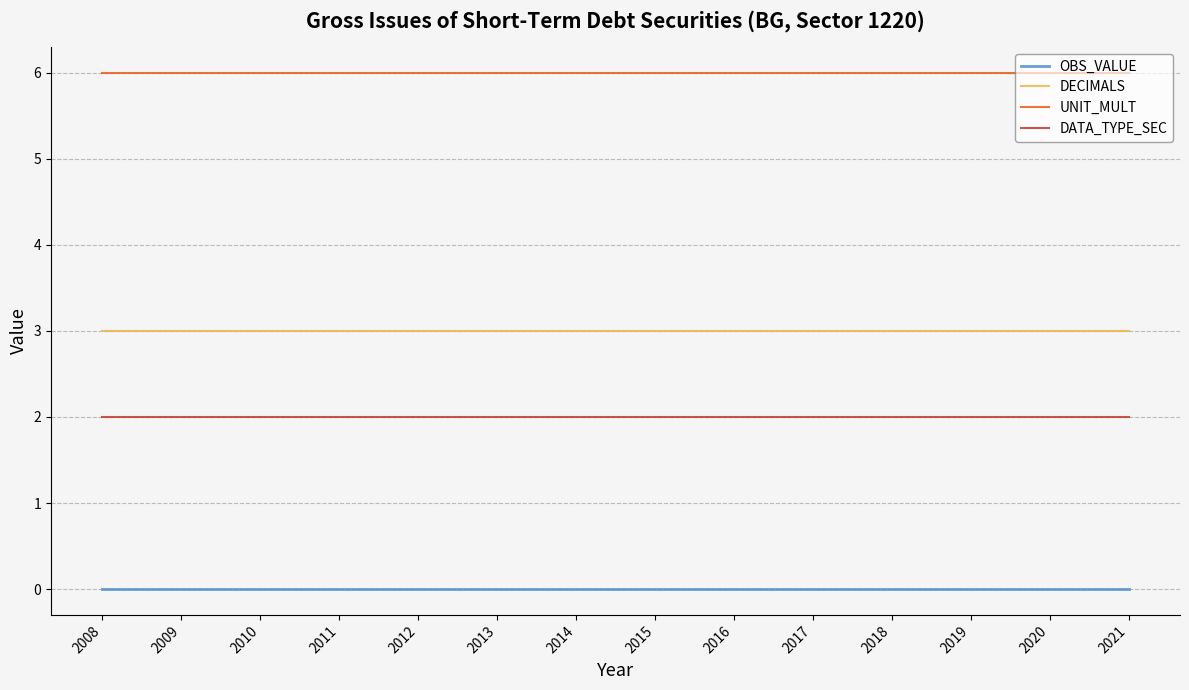

How many lines are shown in the chart?

4